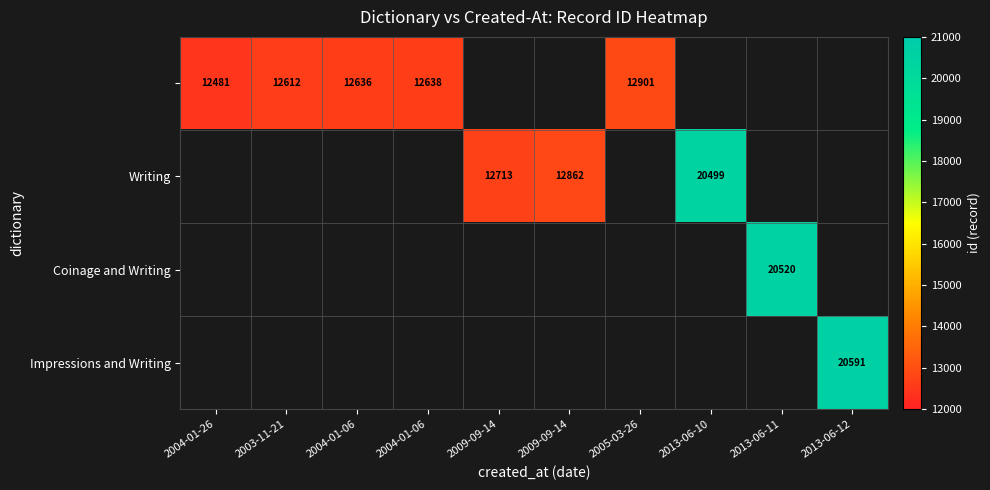

Which label corresponds to the smallest value in the chart?

2004-01-26